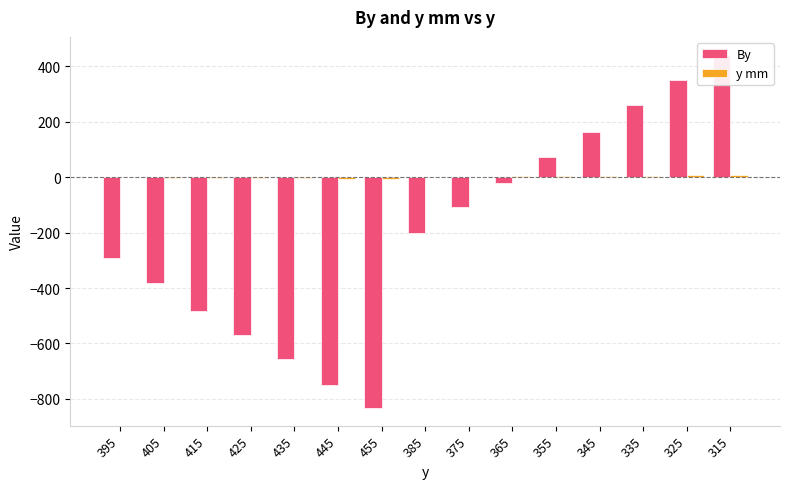

Is the value of By at 455 greater than the value of y mm at 455?

No